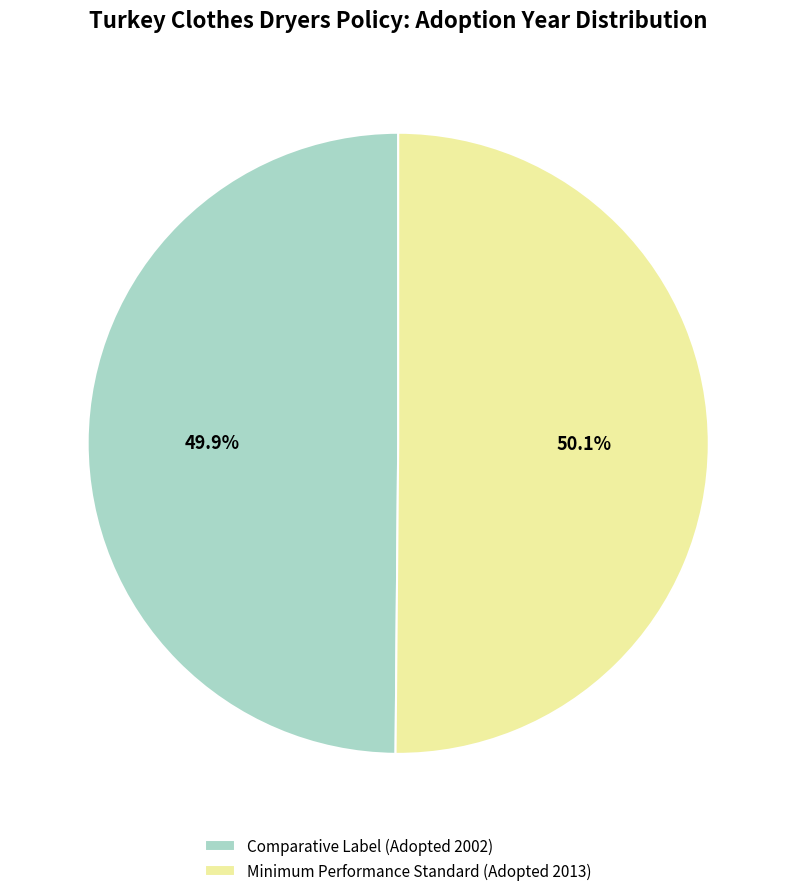

What percentage do Minimum Performance Standard (Adopted 2013) and Comparative Label (Adopted 2002) together represent?

100.0%